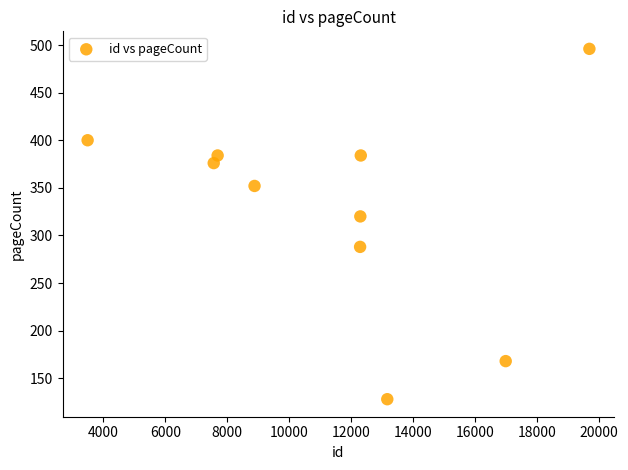

What Y value in the scatter plot is closest to 312?

320